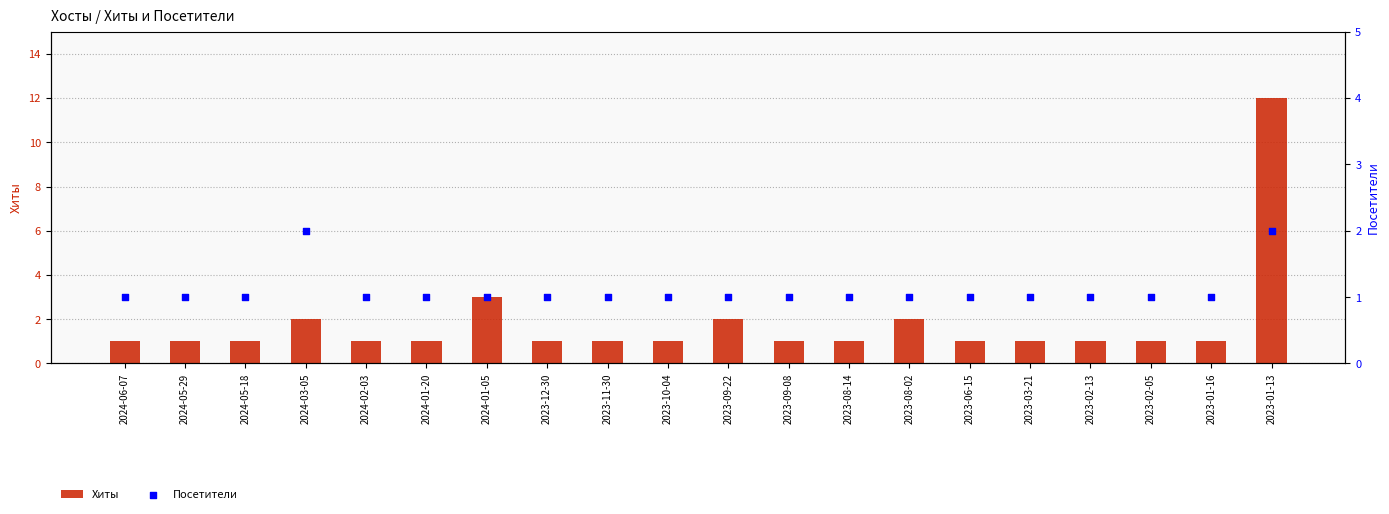

Is the value of Посетители at 2023-08-14 greater than the value of Хиты at 2023-11-30?

No